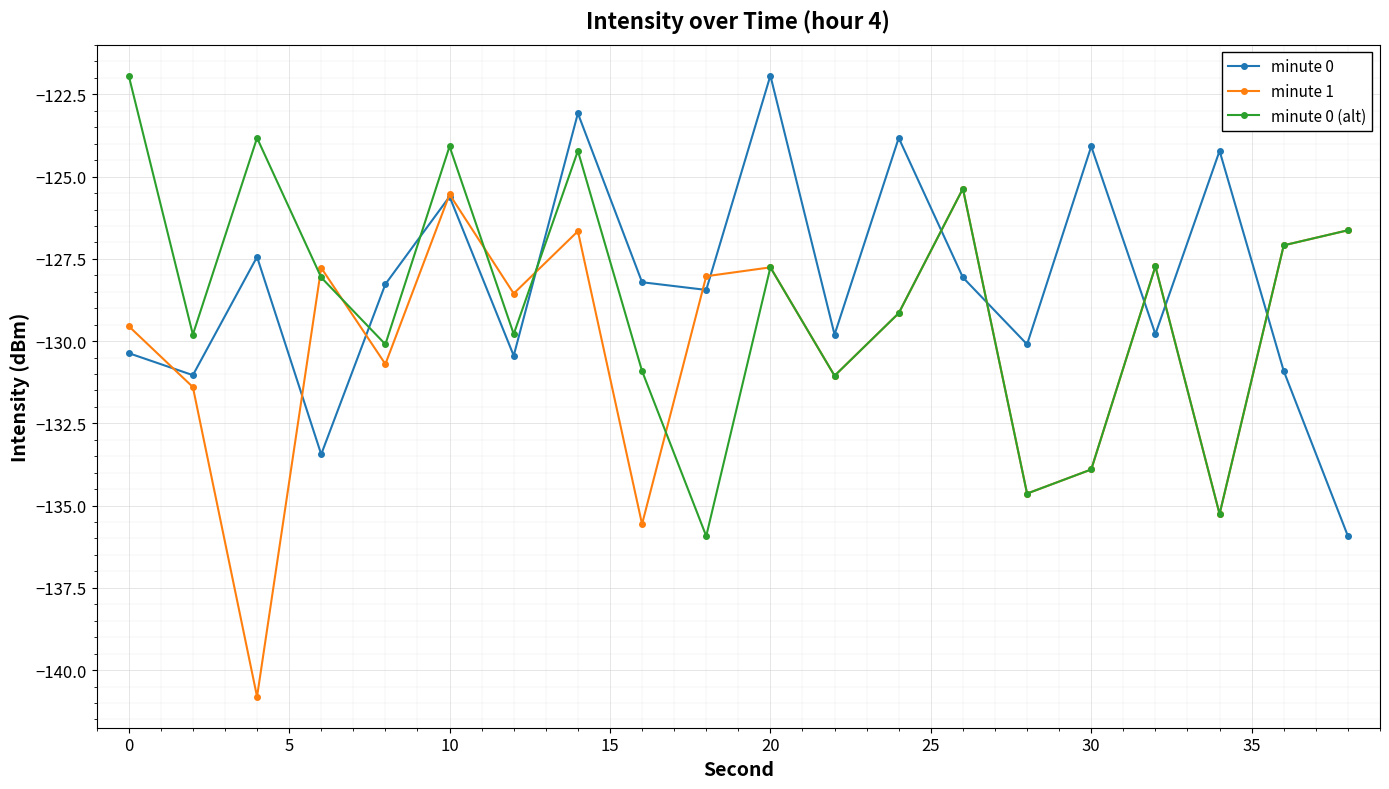

What is the smallest value displayed?

-140.8